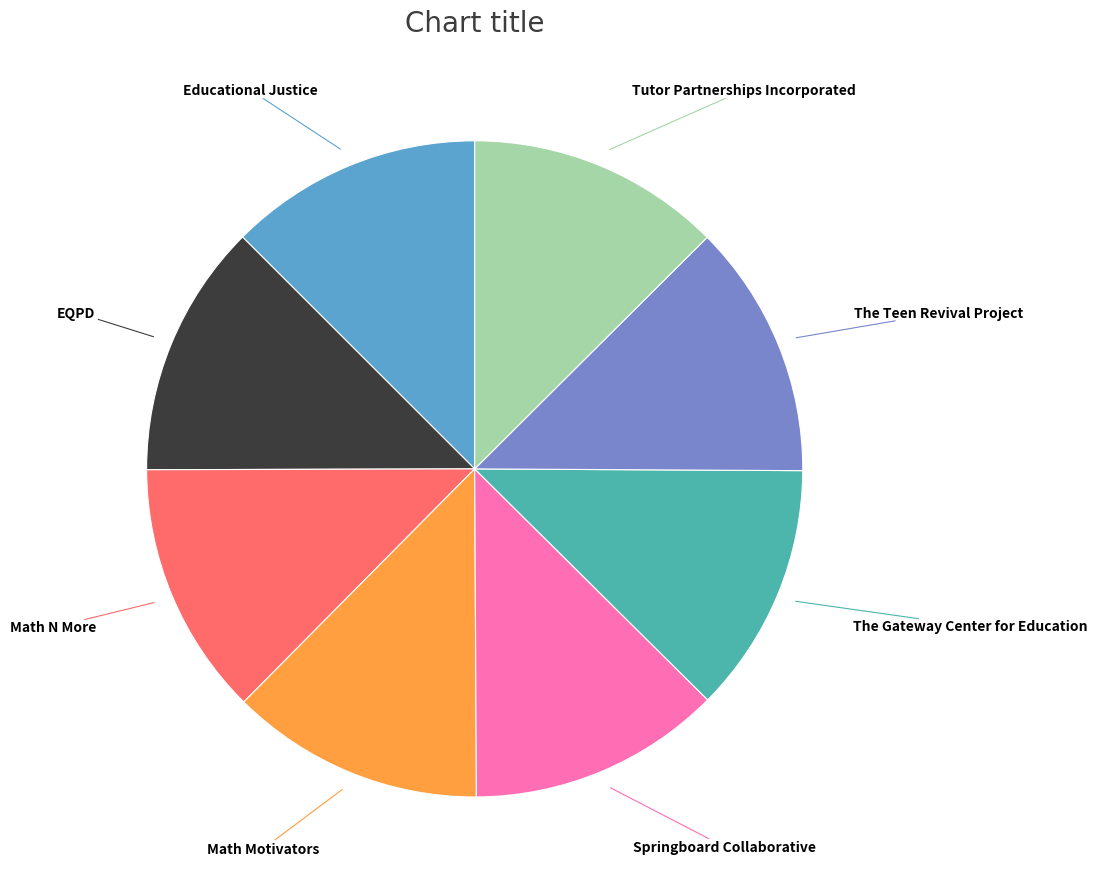

True or false: Educational Justice accounts for 24% of the total.

False